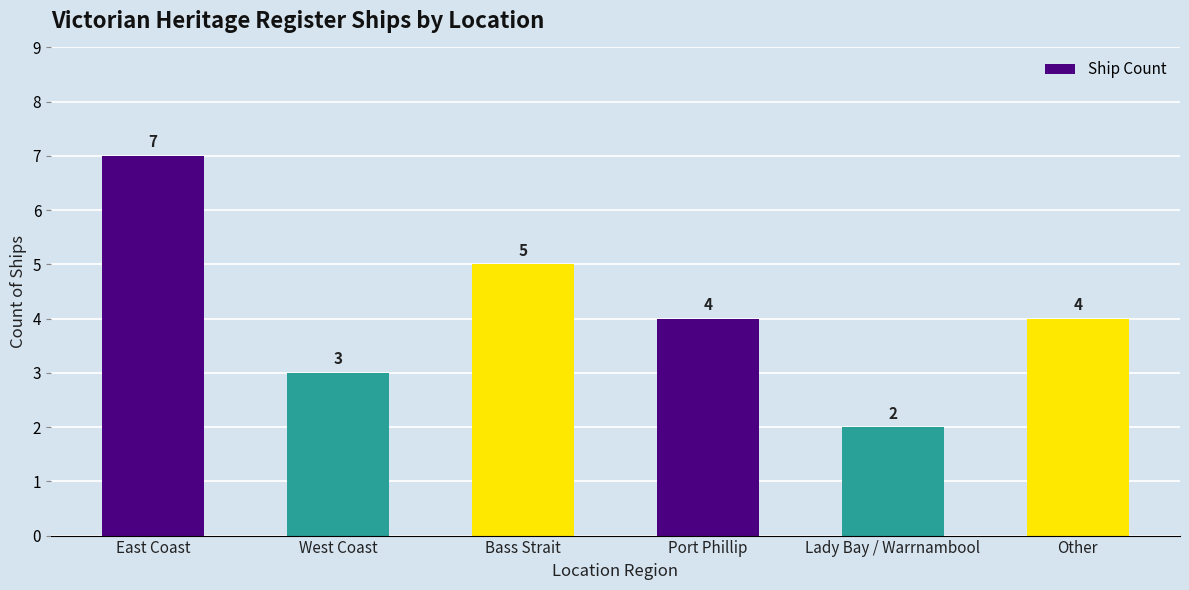

The value at Bass Strait is 5. True or false?

True